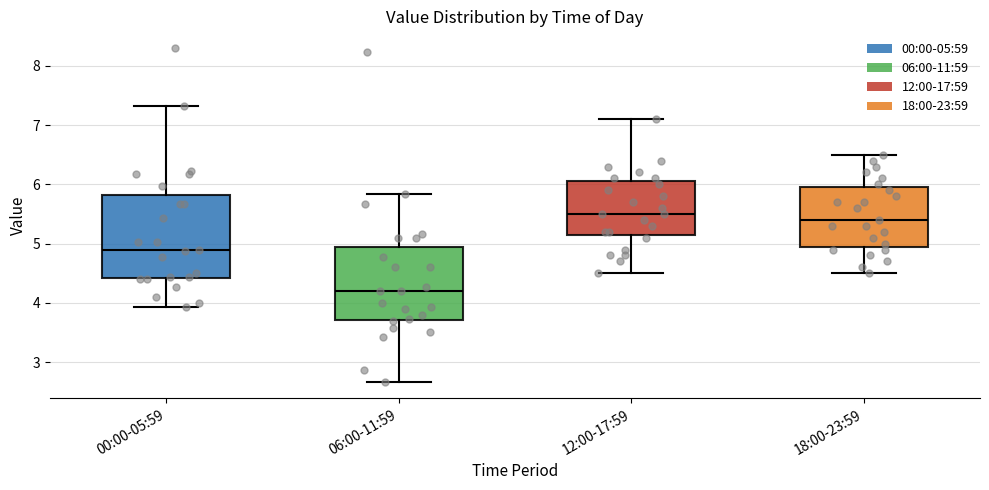

Where is the upper edge of the box for 06:00-11:59 on the y-axis? The values are not printed on the chart, so give them approximately, as read against the axis.

4.9